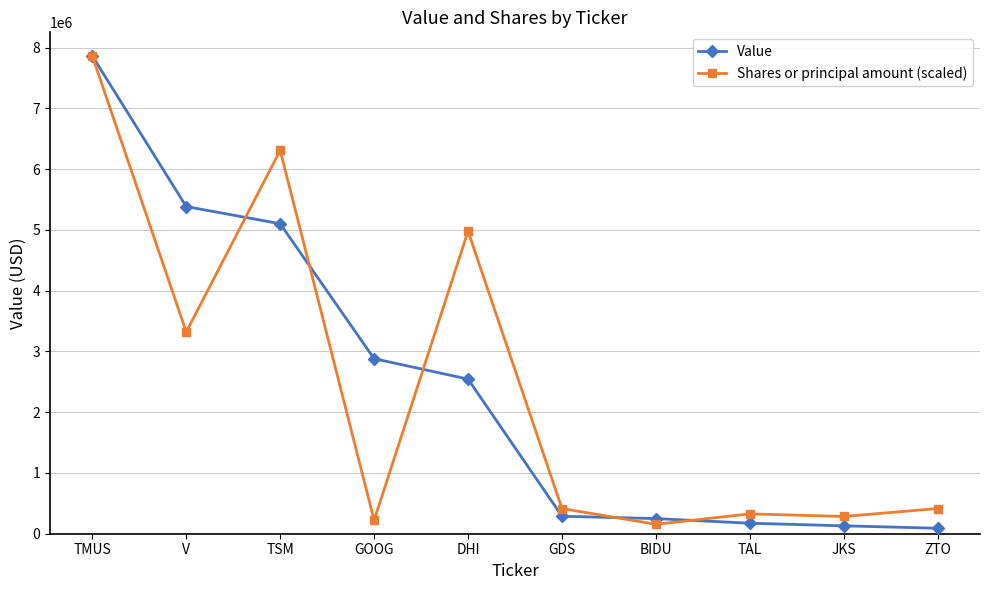

How many distinct data groups are displayed?

2